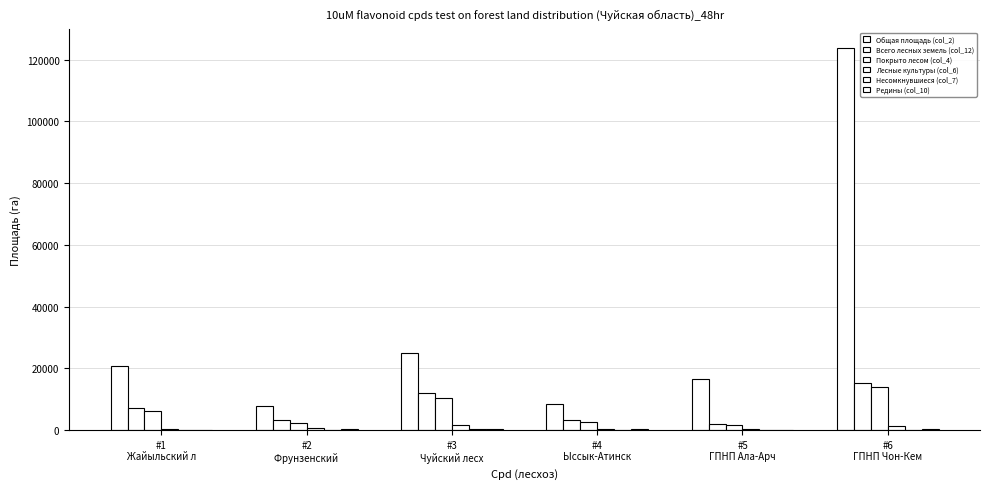

What is the difference between the Всего лесных земель (col_12) values at #4
Ыссык-Атинск and #2
Фрунзенский ?

38.1